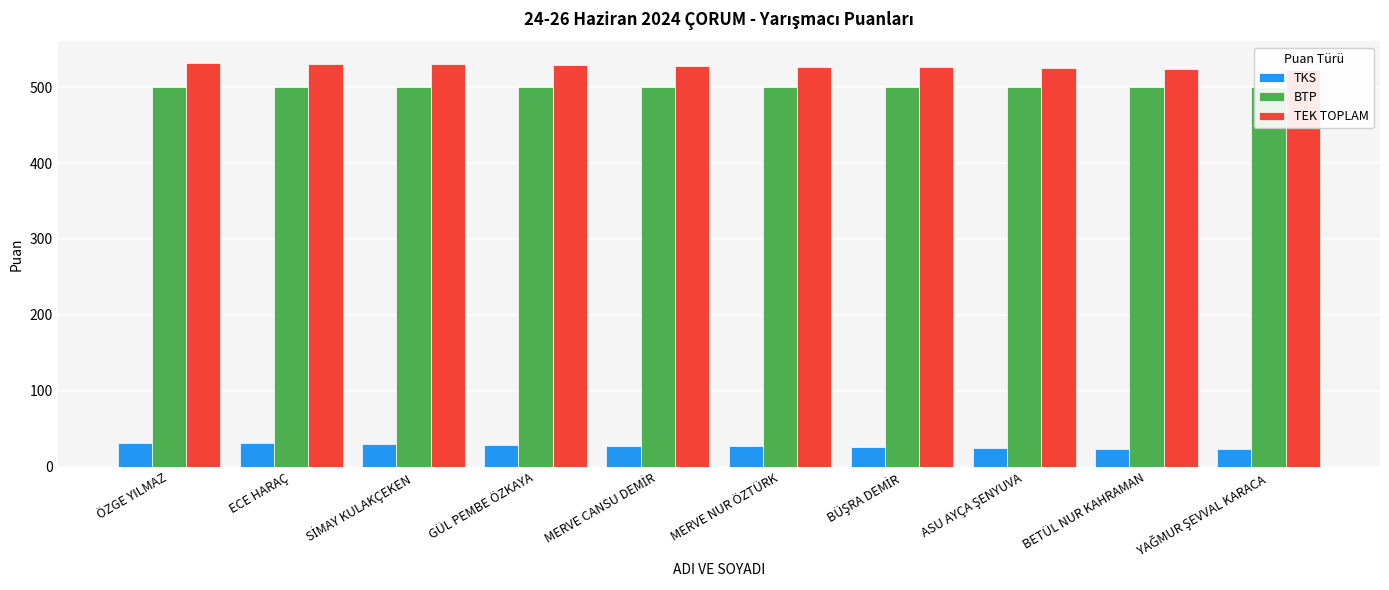

Read the TKS value at YAĞMUR ŞEVVAL KARACA.

23